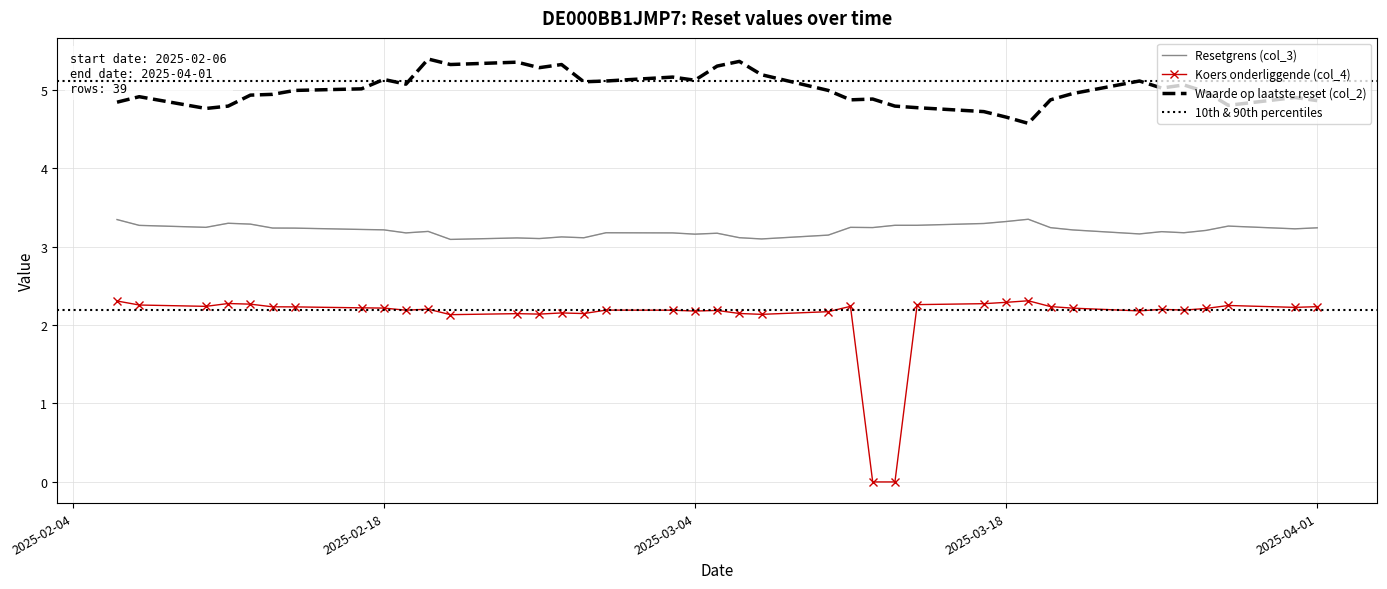

Rank the series by their maximum value, from highest to lowest.

Waarde op laatste reset (col_2), Resetgrens (col_3), Koers onderliggende (col_4)